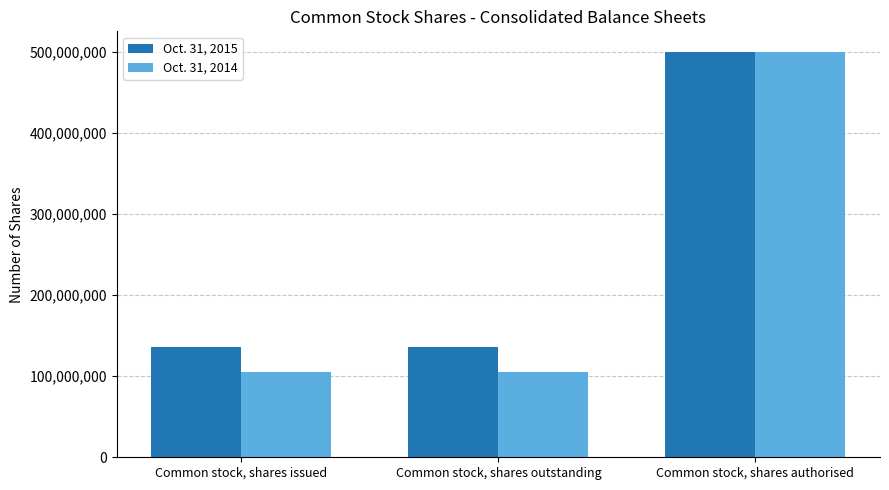

At which category is the sum across all series the highest?

Common stock, shares authorised